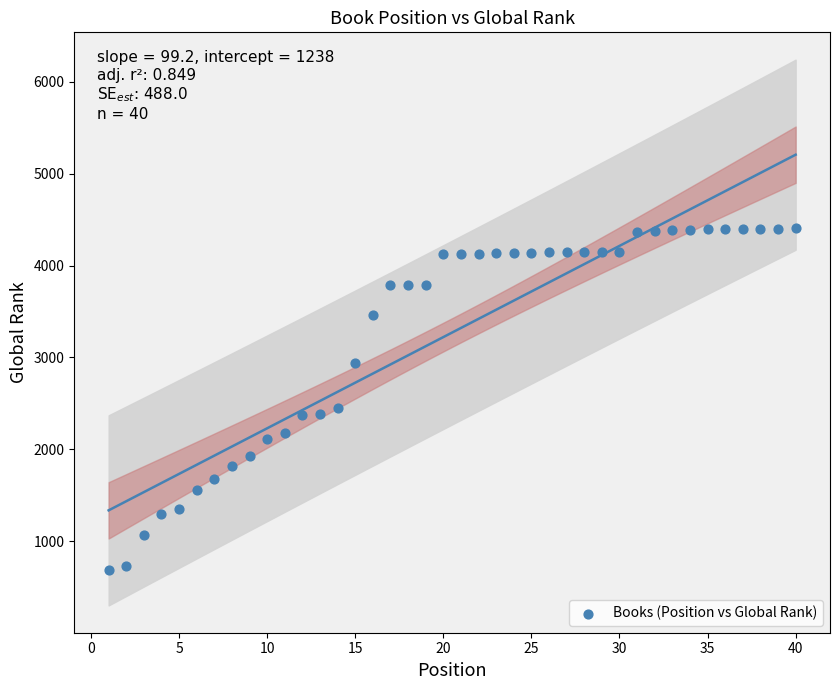

What is the range of X values (max minus min)?

39